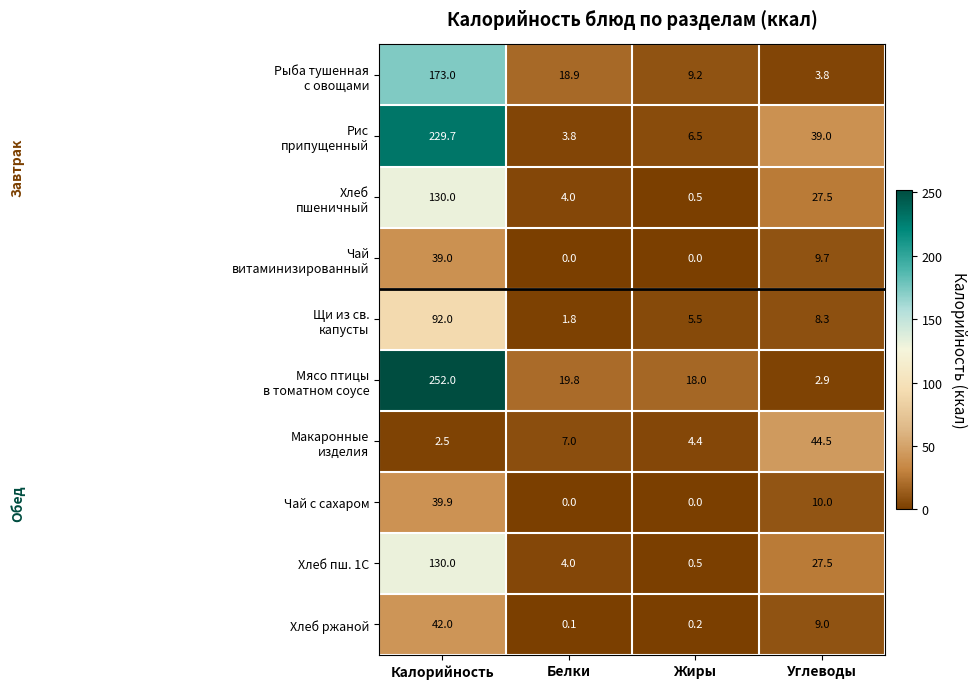

At which category is the sum across all series the highest?

Калорийность